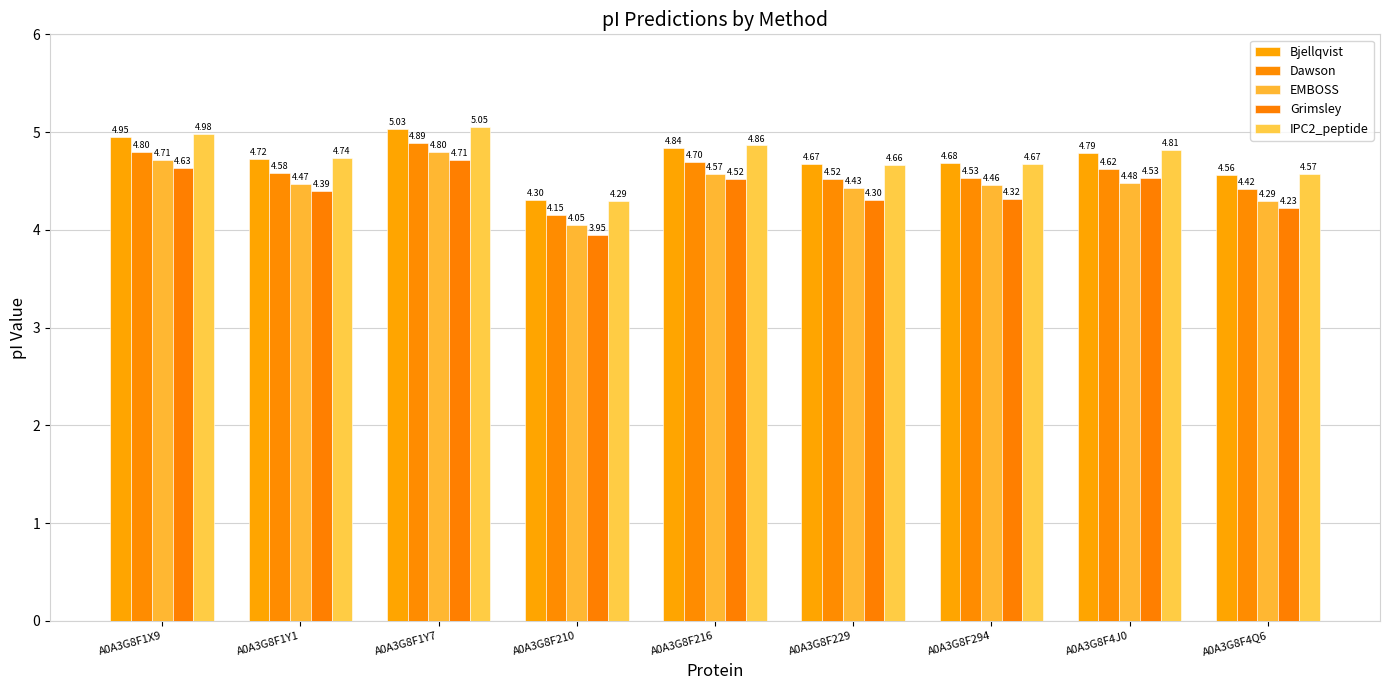

Where is Dawson nearest to the value 4?

A0A3G8F210